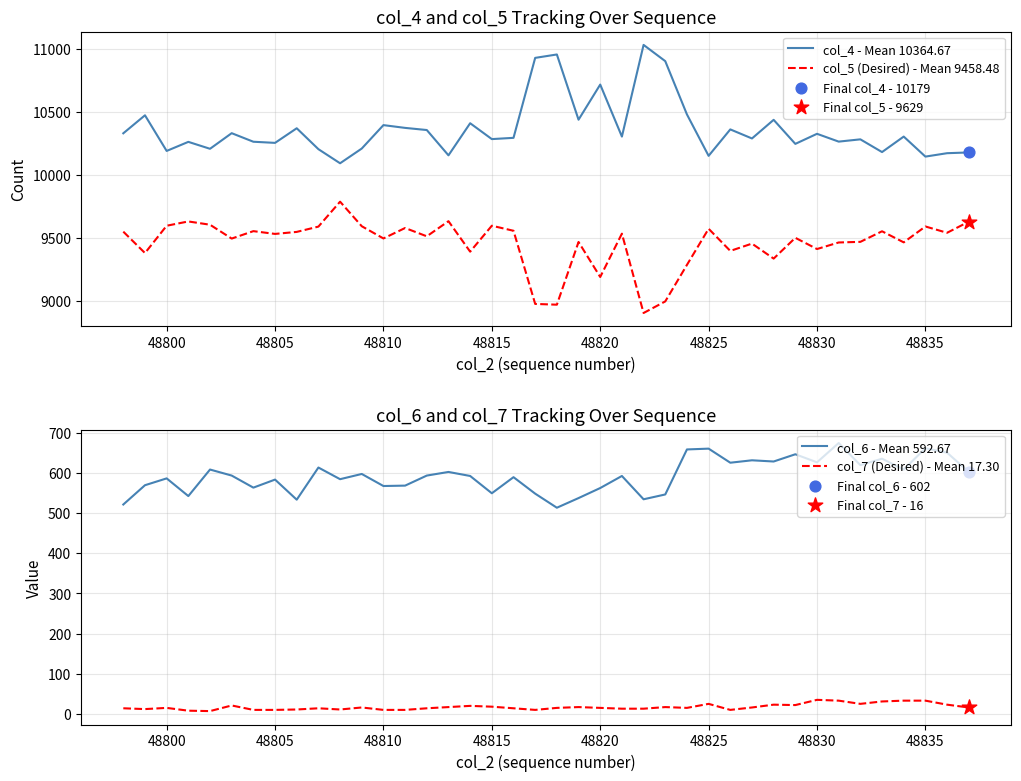

True or false: col_5 (Desired) - Mean 9458.48 and col_4 - Mean 10364.67 cross at least once.

False